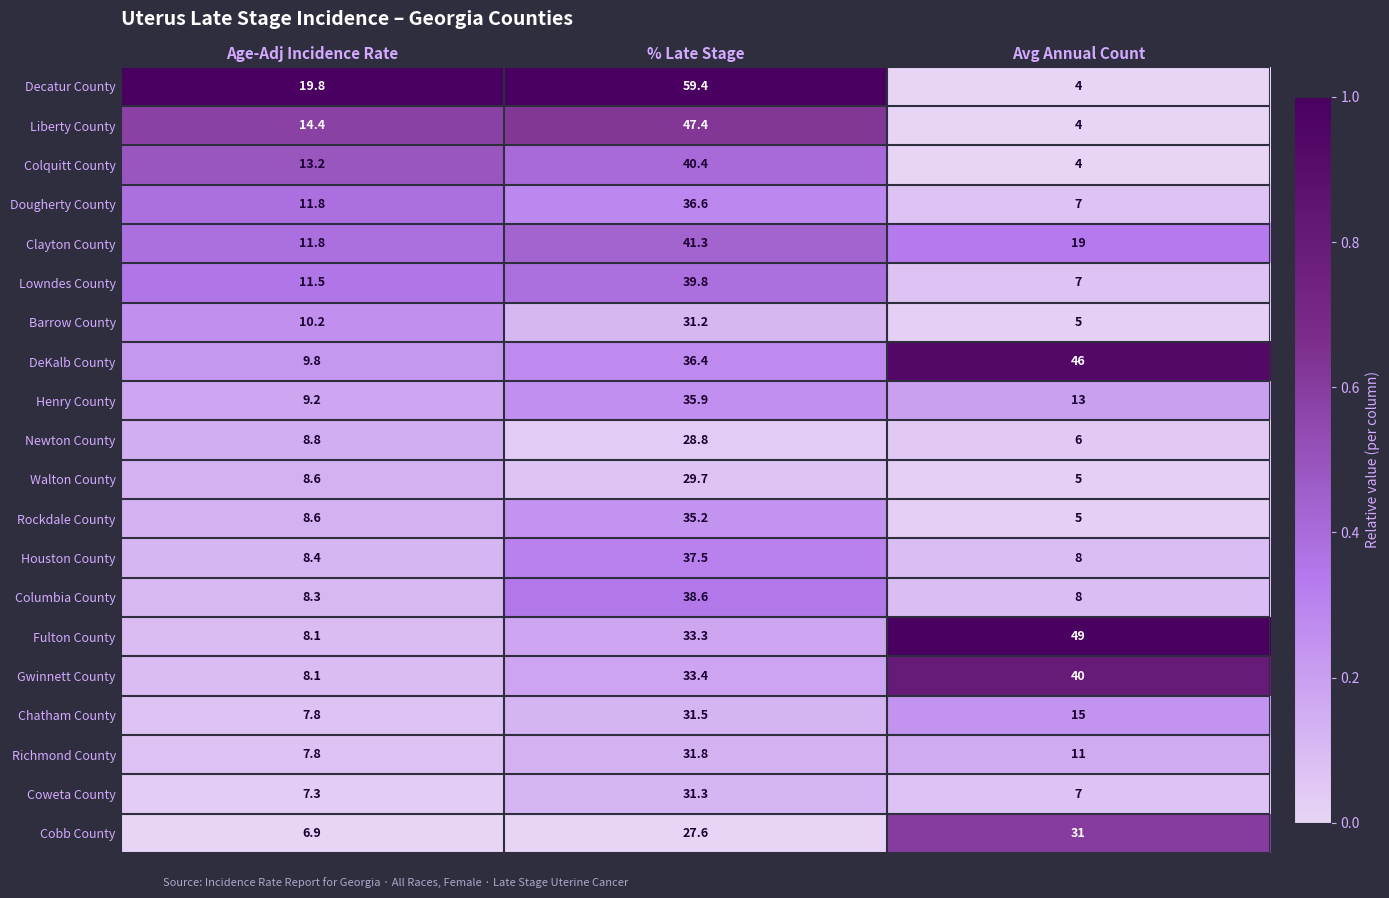

Which series has the largest total across all categories?

DeKalb County